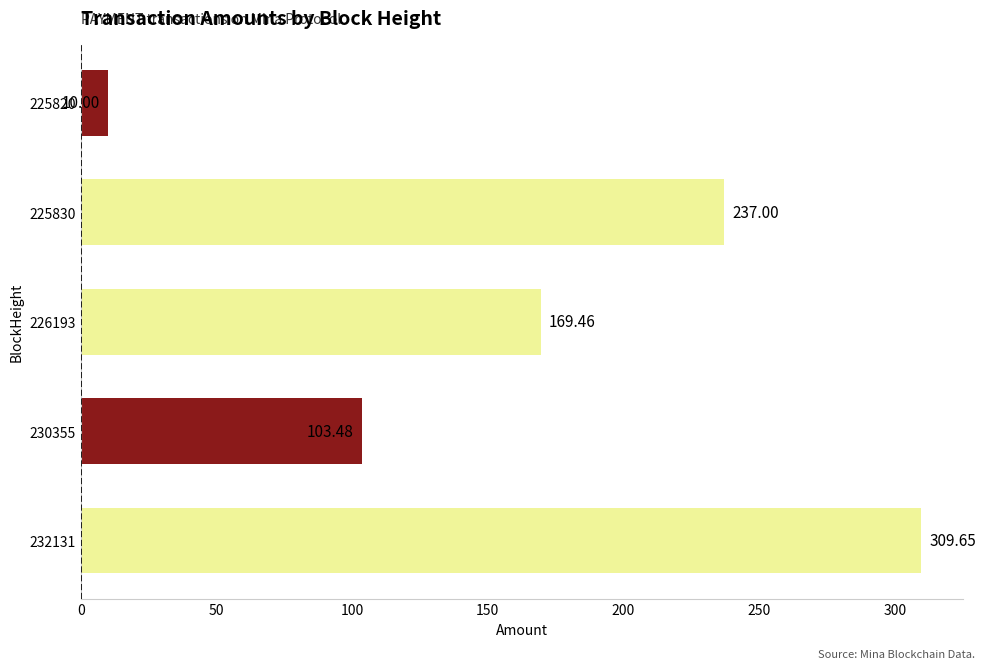

Rank the categories by value from lowest to highest.

225820, 230355, 226193, 225830, 232131